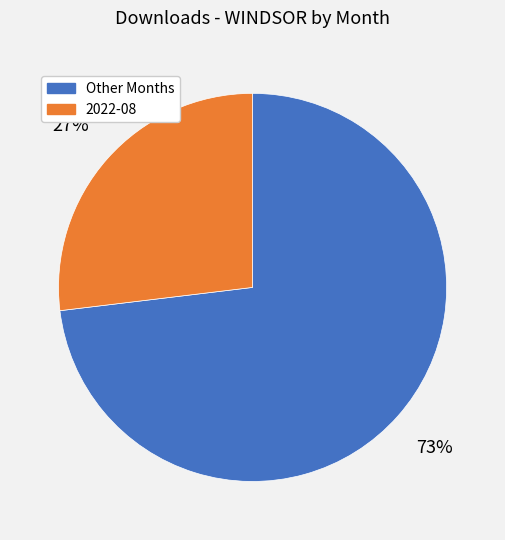

To the nearest percent, what is the difference between the largest and smallest slice percentages?

46%